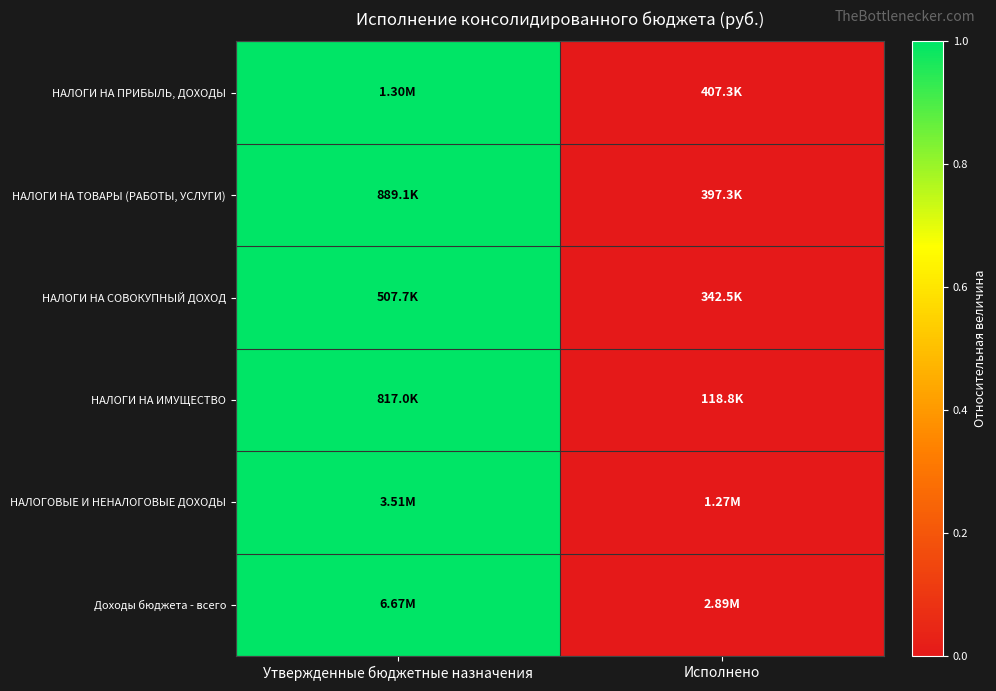

What is the maximum value shown in the chart?

1